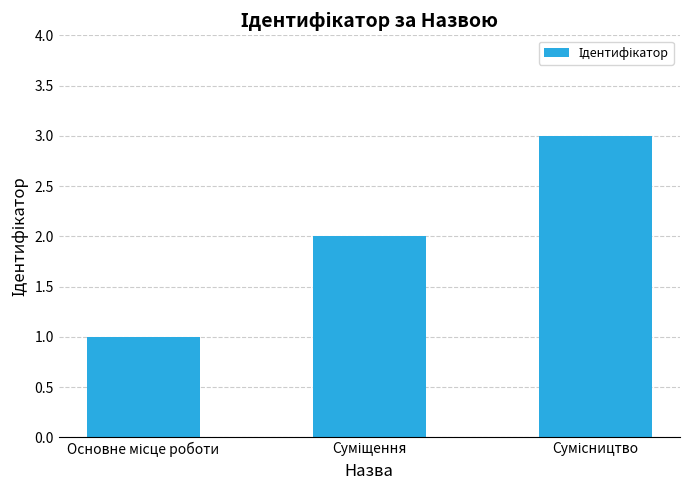

What is the sum of all values?

6